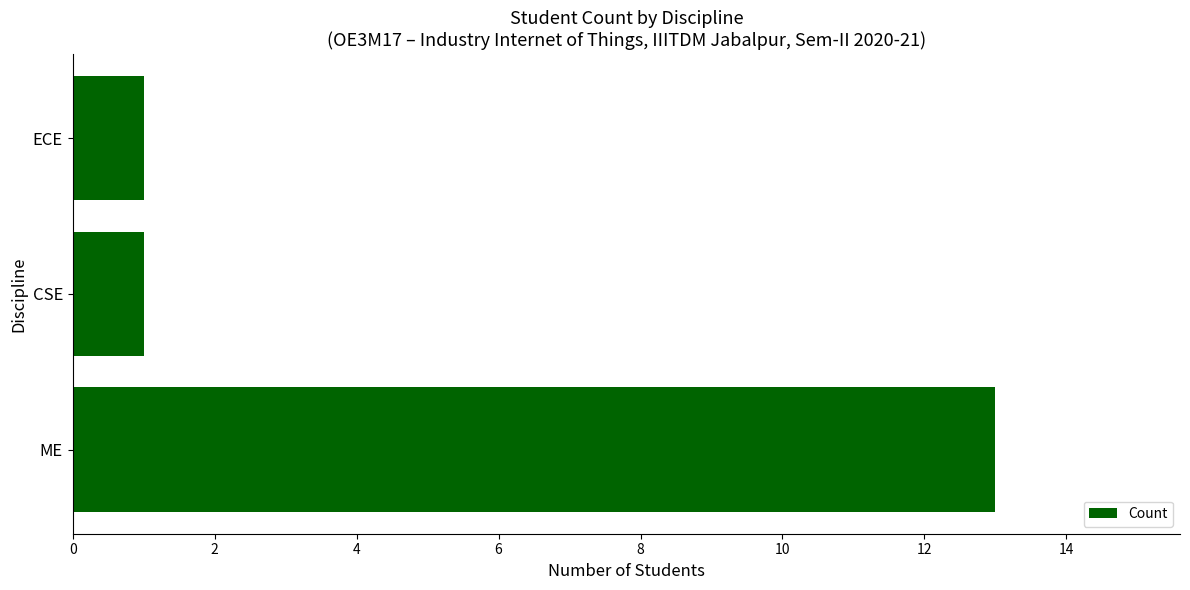

Which category has the highest value across all series?

ME